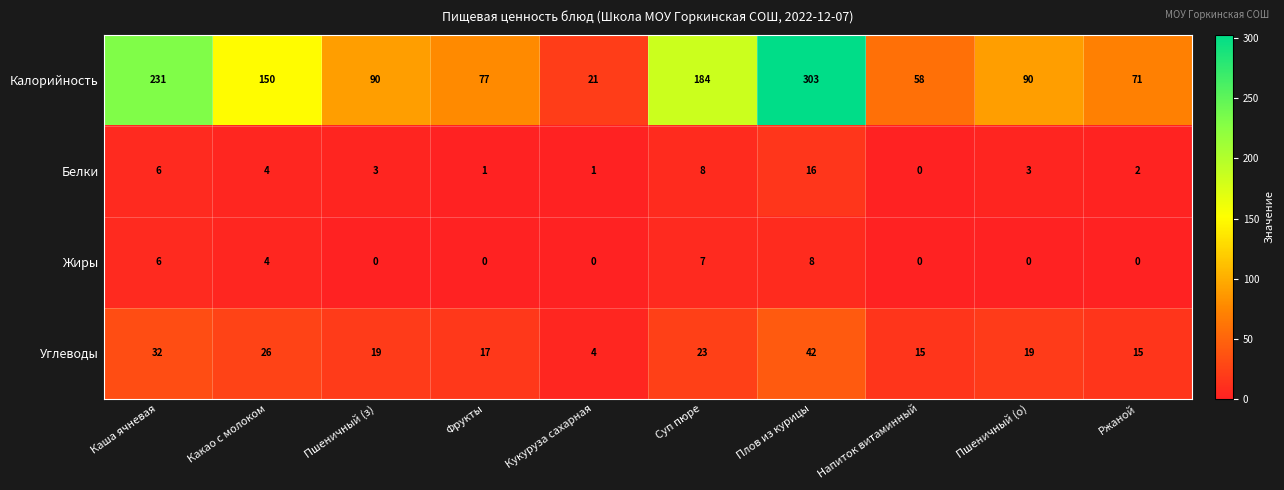

What is the maximum value shown in the chart?

303